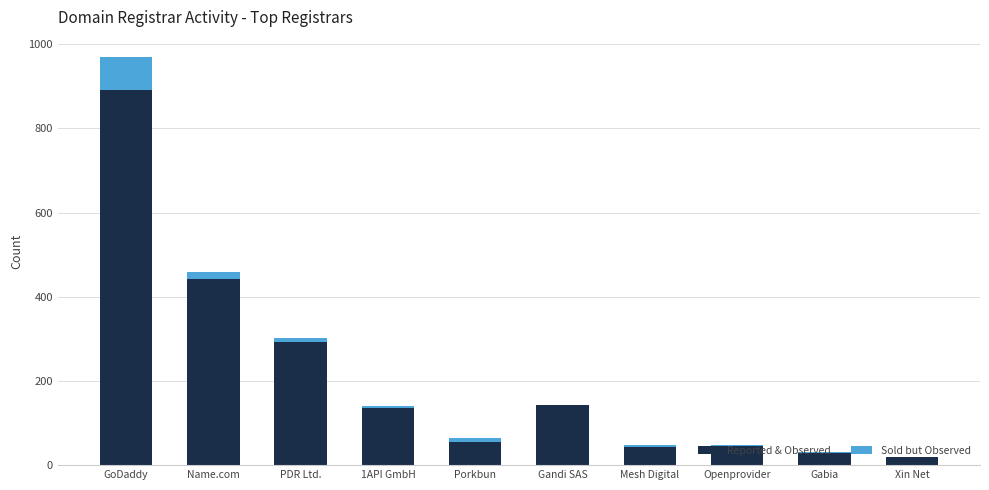

The value of Reported & Observed at Gabia is 30. True or false?

True